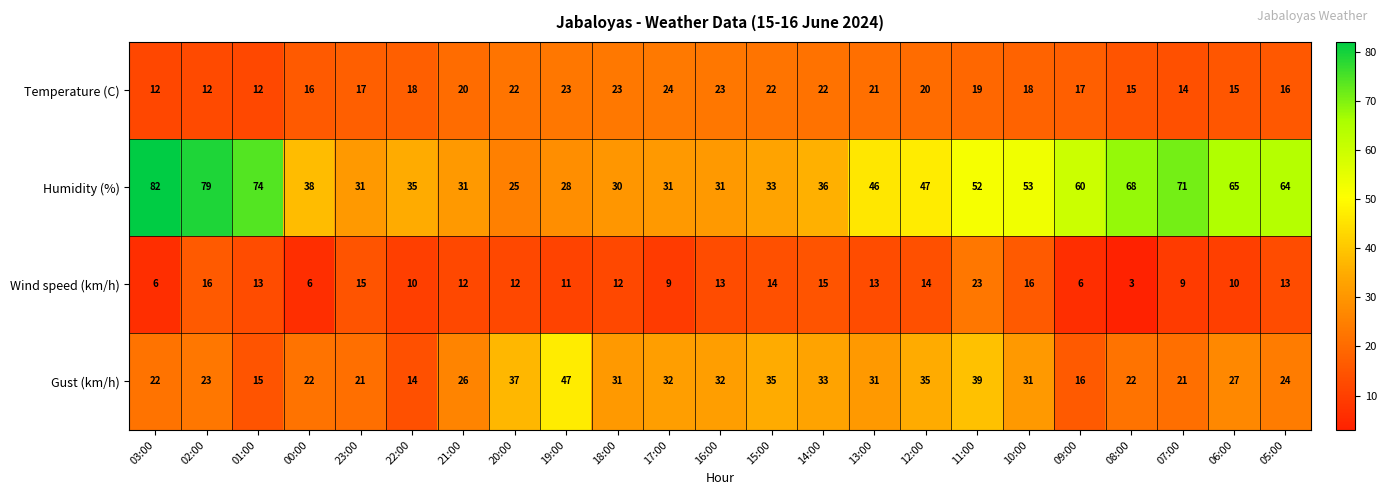

Read the Humidity (%) value at 14:00, to the nearest 5.

35